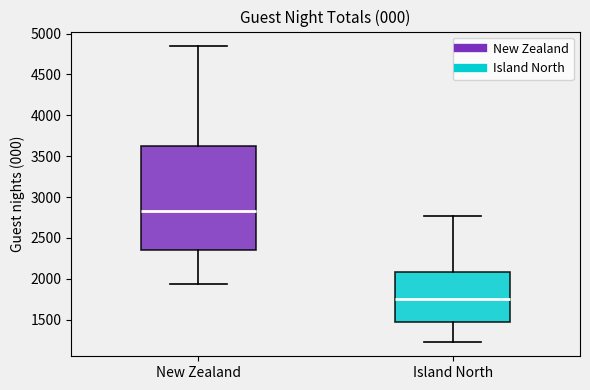

Where does the upper whisker of the box for Island North end on the y-axis? The values are not printed on the chart, so give them approximately, as read against the axis.

2750